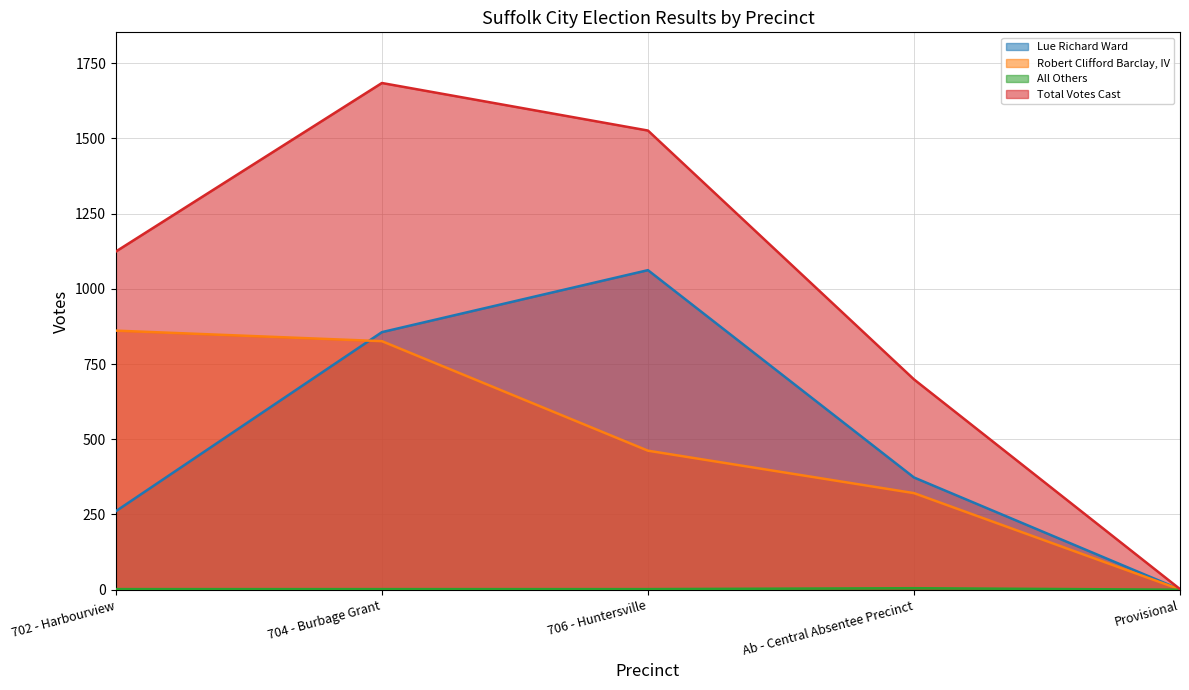

What are all the series names shown in the legend?

Lue Richard Ward, Robert Clifford Barclay, IV, All Others, Total Votes Cast